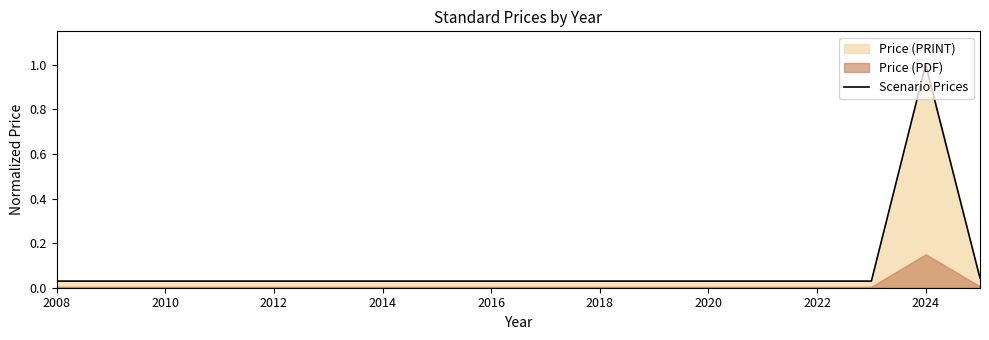

Is it true that the value at 2008 is 0.0?

True